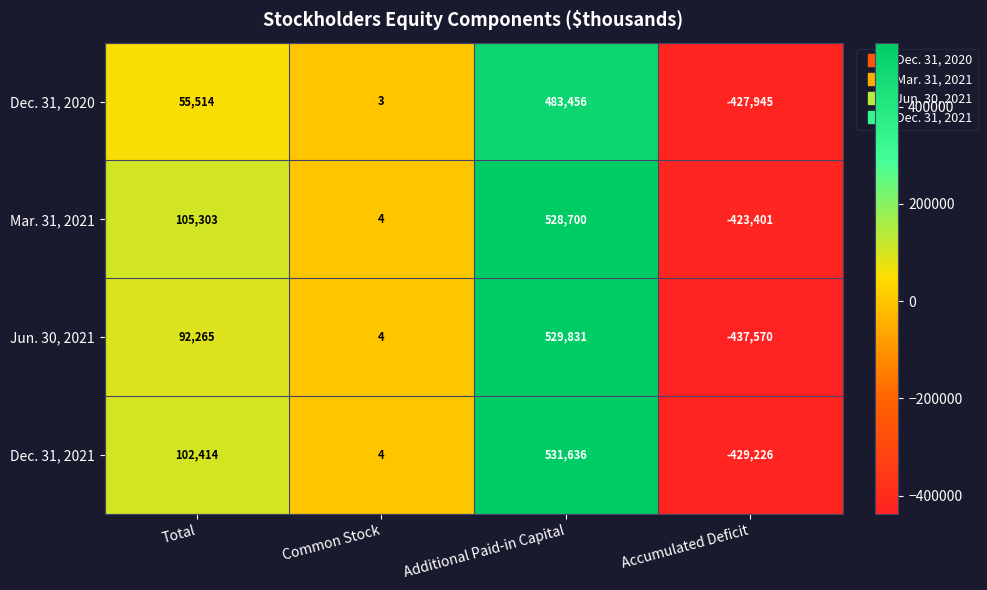

Which series has the largest total across all categories?

Mar. 31, 2021